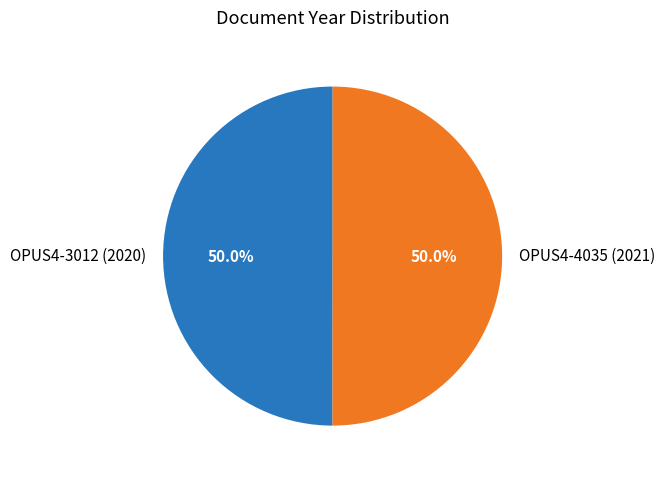

Count the number of slices in the pie.

2